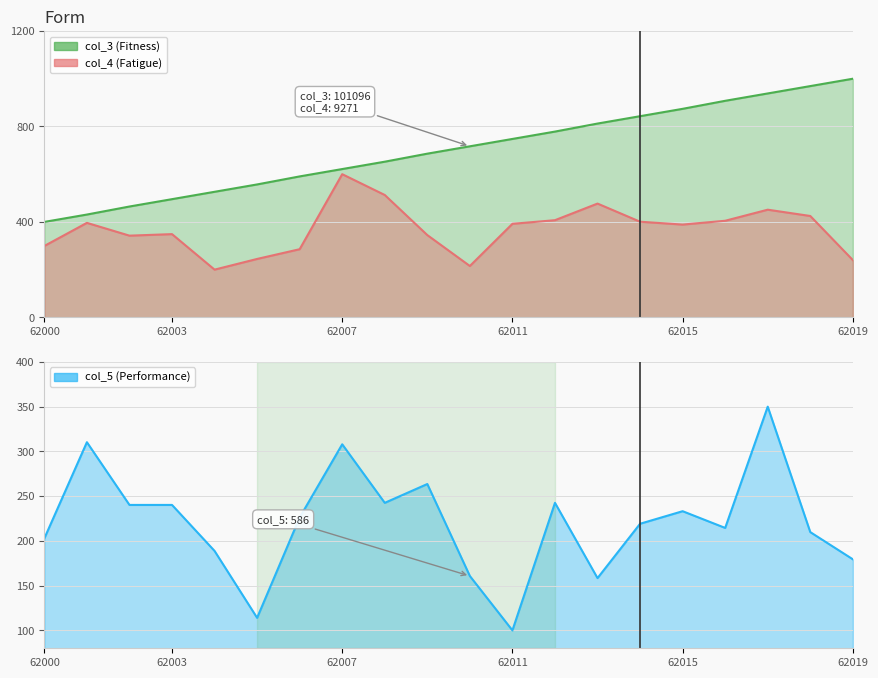

Where is the first local minimum for col_5?

62005